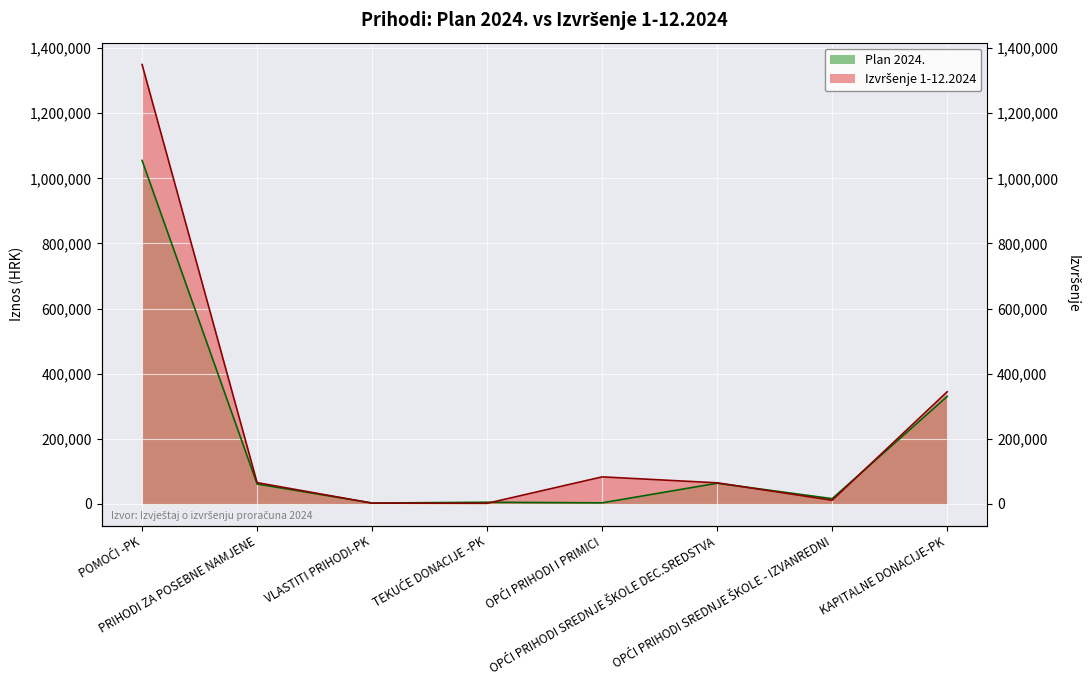

Which series ends up on top after the final intersection of Plan 2024. and Izvršenje 1-12.2024?

Izvršenje 1-12.2024